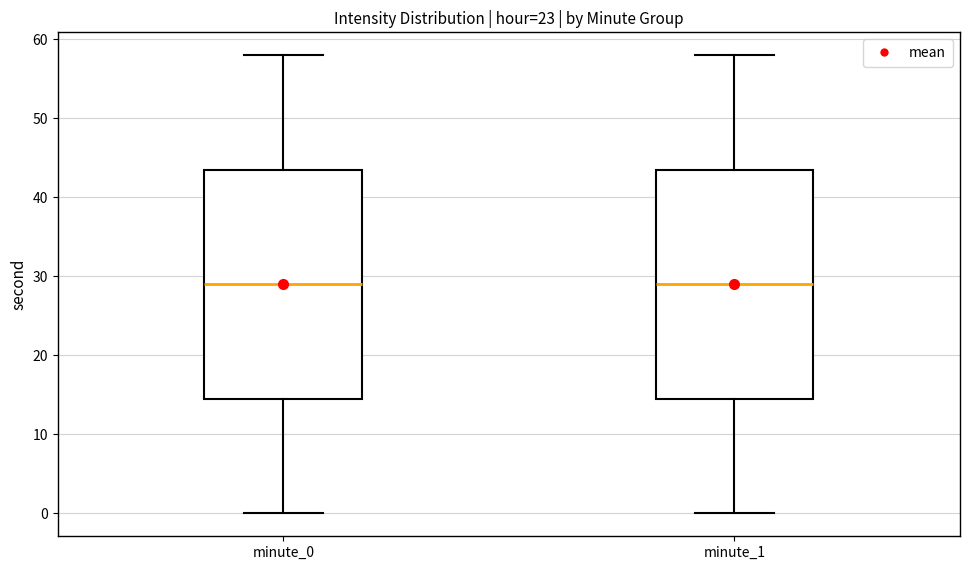

Reading left to right, transcribe this box plot: for each box, give where its median line is, the range the box spans, and where its two whiskers end, as read against the y-axis. The values are not printed on the chart, so give them approximately, as read against the axis.

minute_0: median 29, box 15 to 44, whiskers 0 to 58
minute_1: median 29, box 15 to 44, whiskers 0 to 58